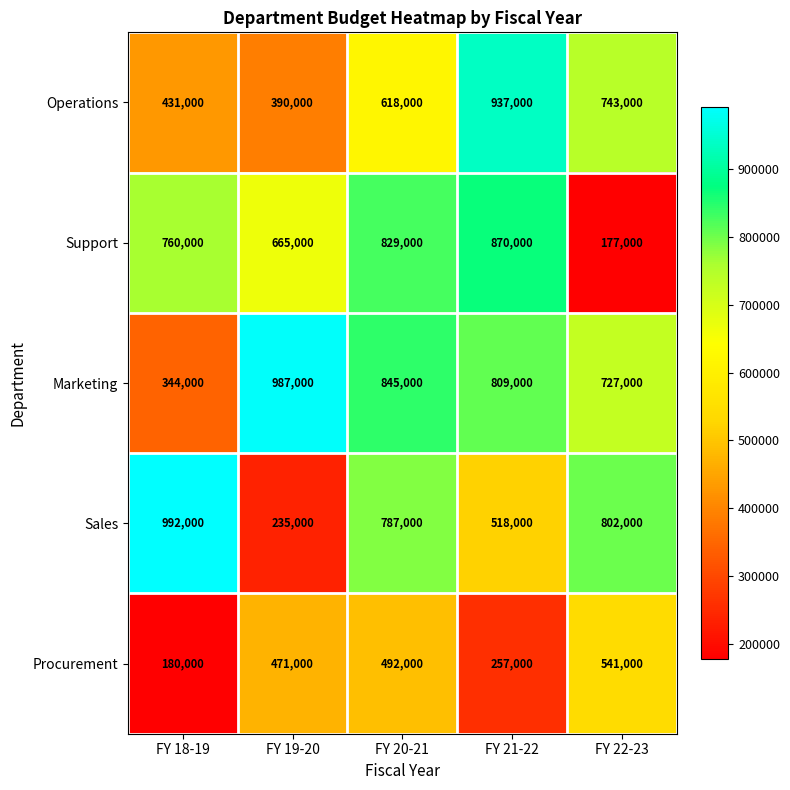

What is the sum of all Sales values?

3334000